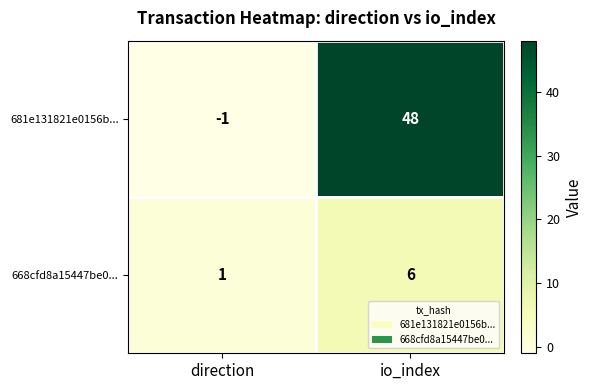

Reading left to right, list all the values displayed in this chart.

681e131821e0156b...: -1	48
668cfd8a15447be0...: 1	6